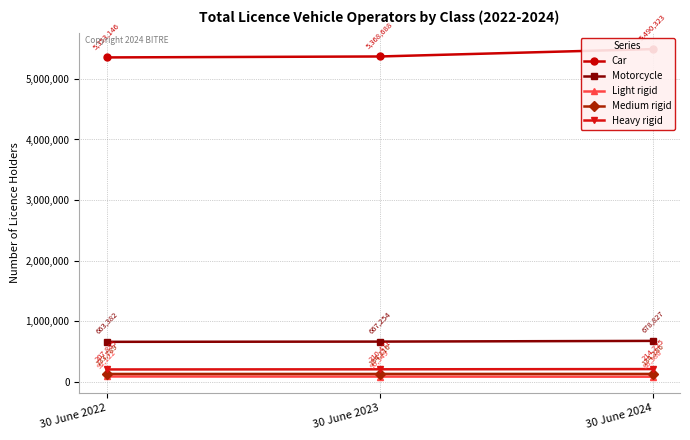

At how many categories does at least one series exceed 1293551?

3